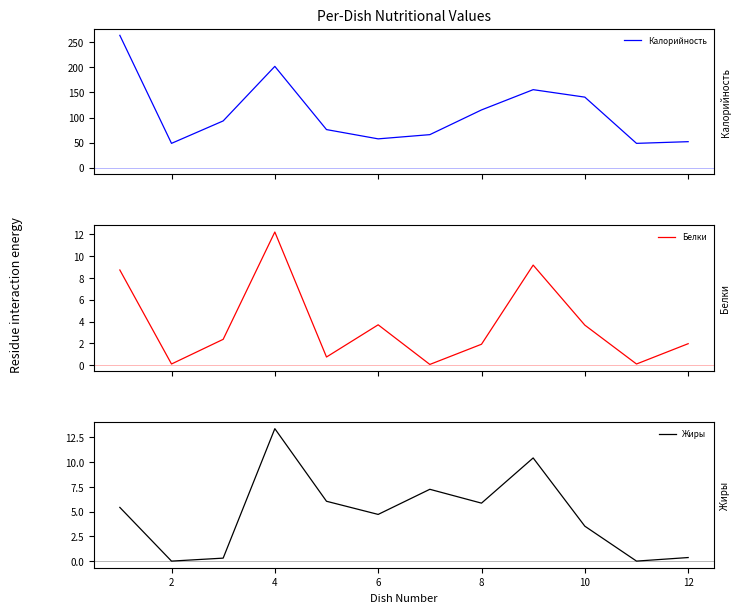

What are all the series names shown in the legend?

Калорийность, Белки, Жиры